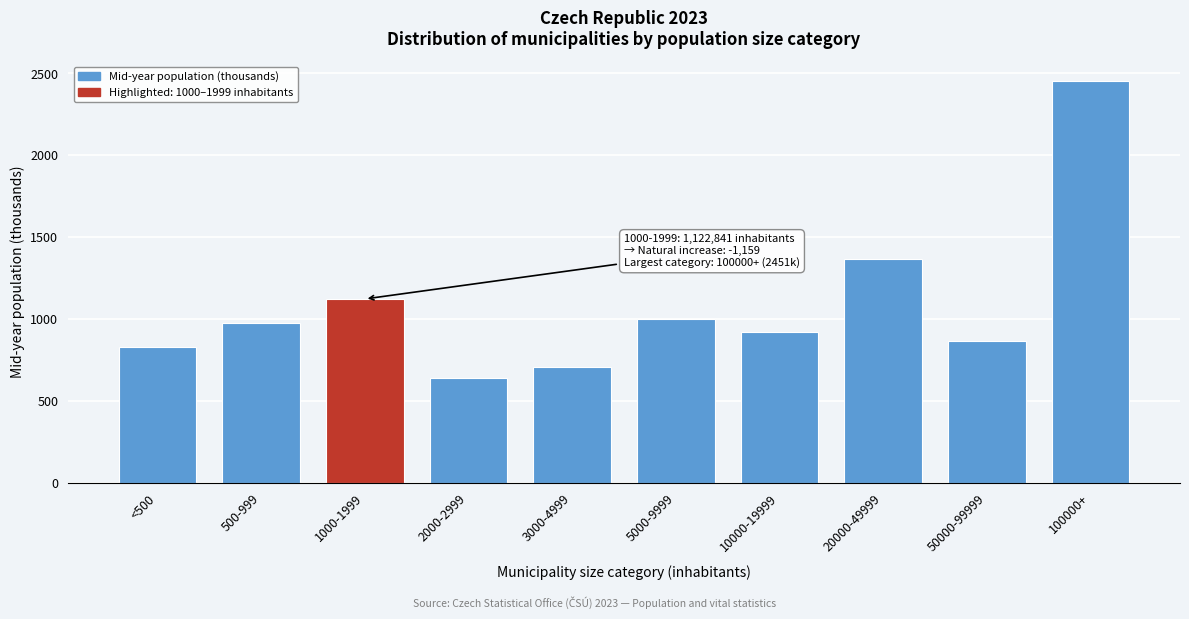

Reading left to right, what are all the values shown in this chart?

830.1	974.4	1122.8	639.6	709.5	998.3	920.9	1365.3	866.1	2451.0